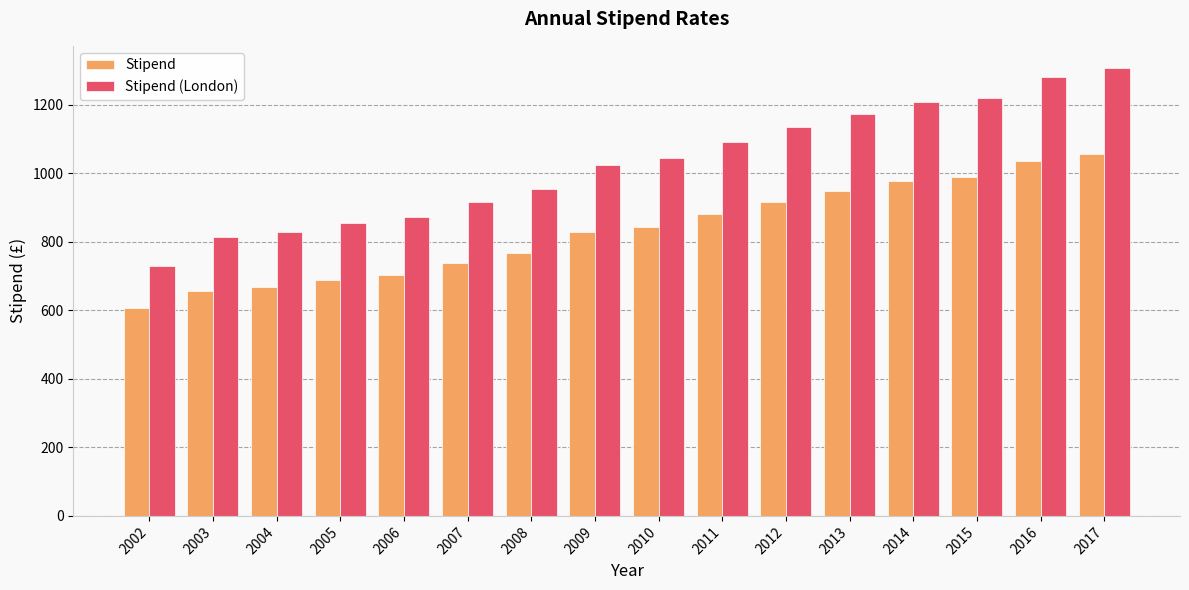

List the labels in order of Stipend value, largest first.

2017, 2016, 2015, 2014, 2013, 2012, 2011, 2010, 2009, 2008, 2007, 2006, 2005, 2004, 2003, 2002